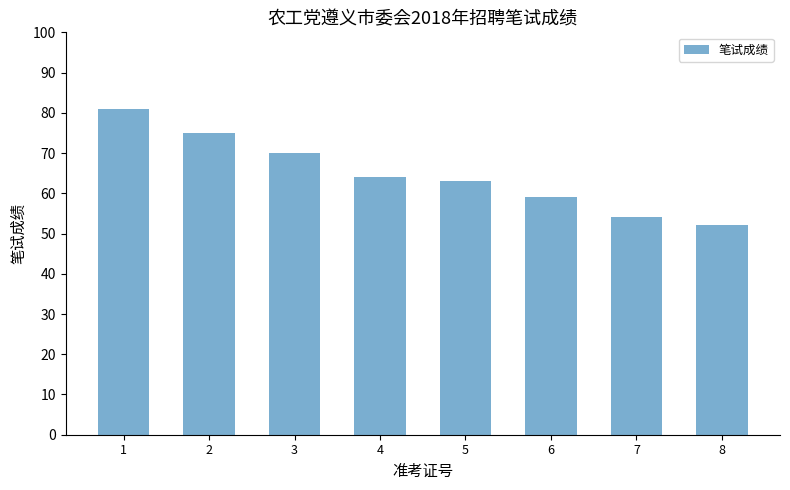

Count the values in the range 59 to 75.

5